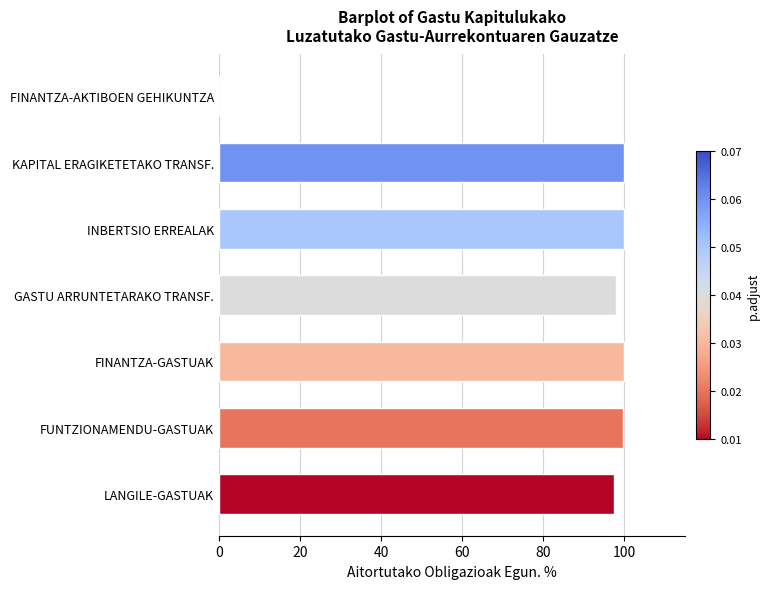

The value at FUNTZIONAMENDU-GASTUAK is 99.8. True or false?

True